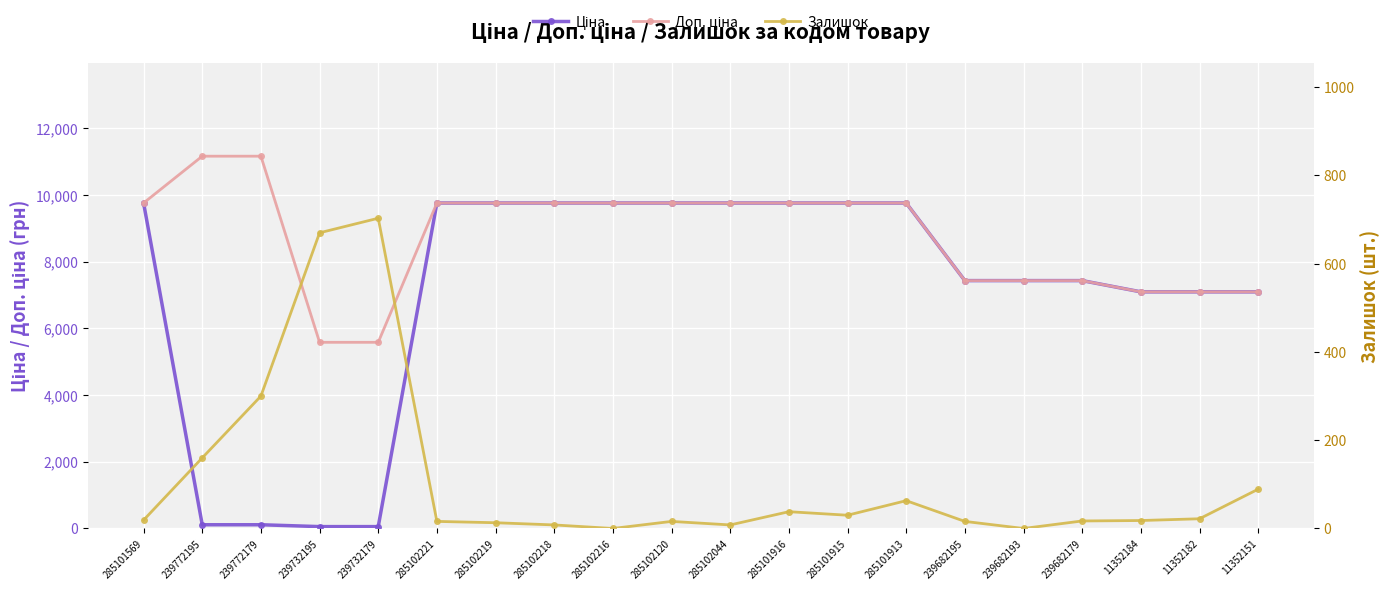

How many data points does each series have?

20